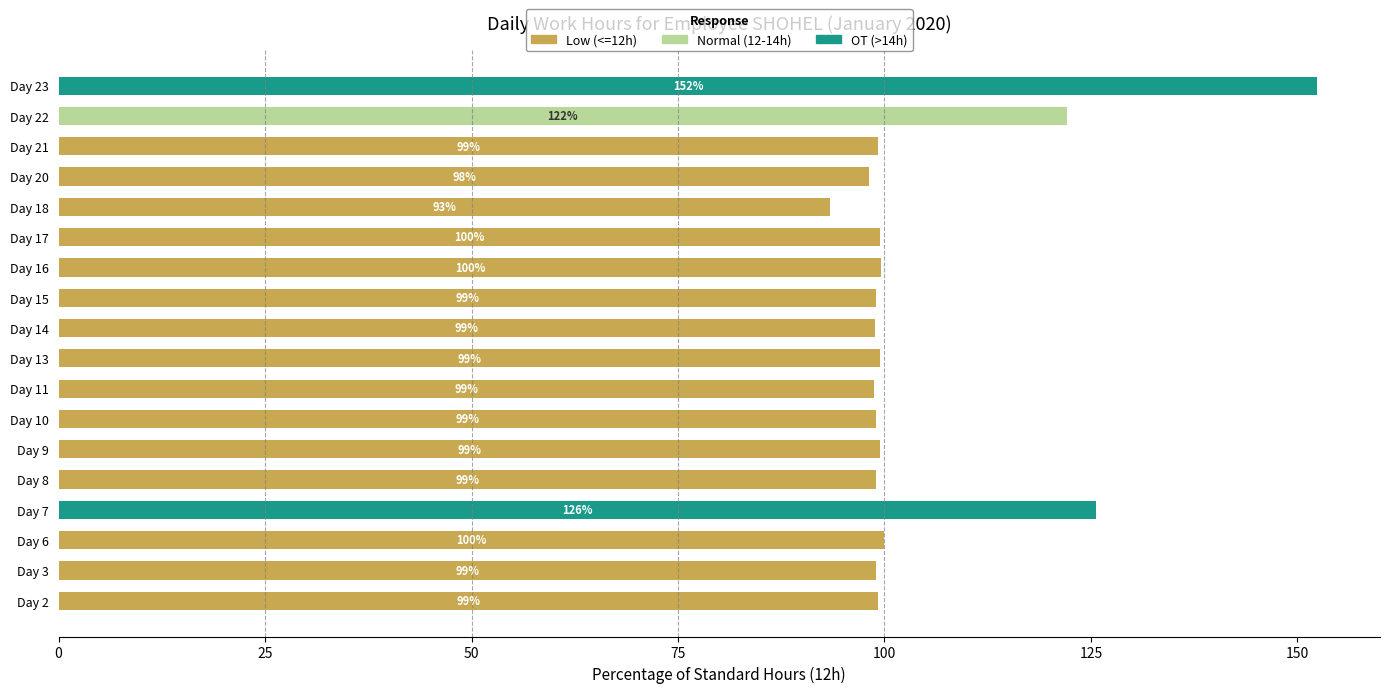

The Low (<=12h) series shows 99.2 at Day 21. True or false?

True